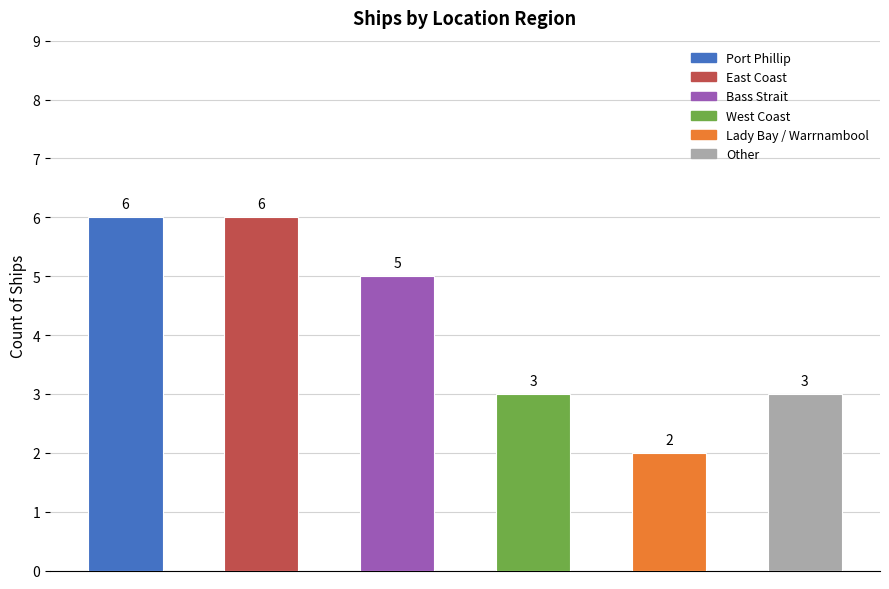

What is the change in value from Port Phillip to Bass Strait?

-1